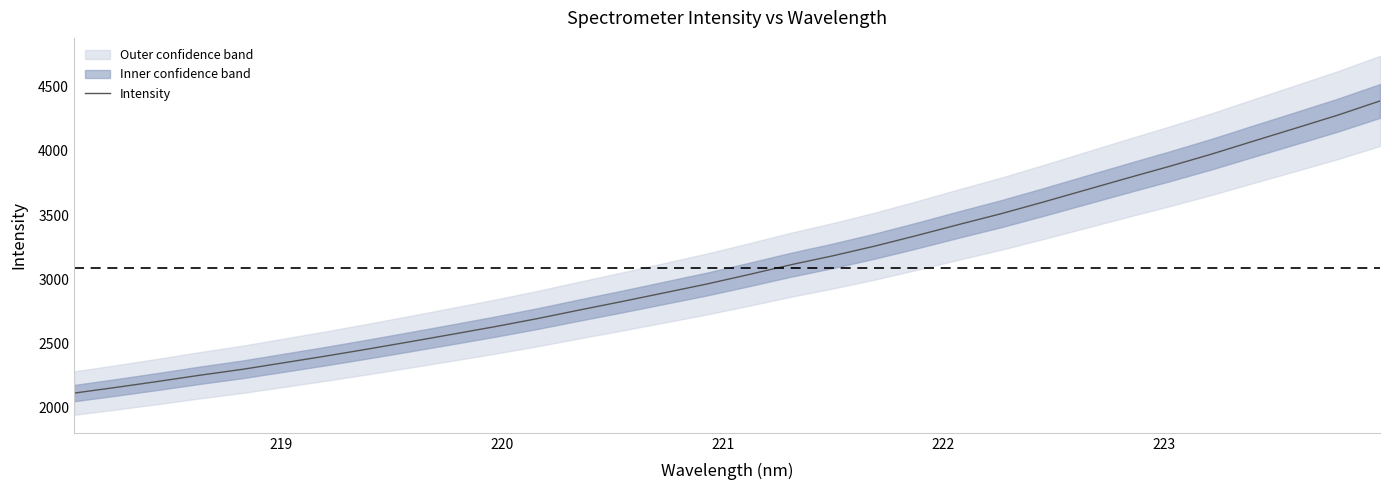

Reading left to right, transcribe all the data shown in this chart.

2113.9	2158.7	2205.3	2254.0	2299.4	2351.6	2403.9	2458.9	2515.7	2573.5	2632.3	2694.7	2761.6	2827.0	2894.6	2962.4	3036.2	3112.6	3182.6	3258.4	3341.1	3426.9	3510.7	3601.2	3694.7	3787.8	3879.3	3974.5	4076.1	4176.7	4277.9	4388.1